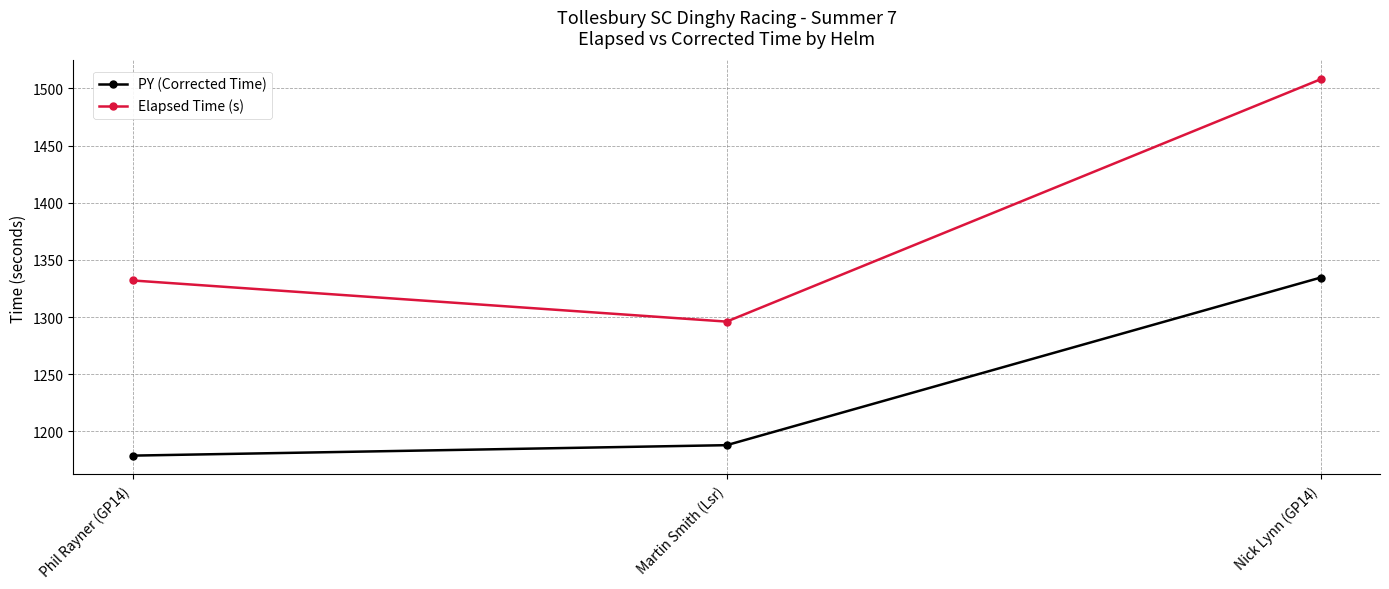

How many values in the PY (Corrected Time) series are below 1187?

1